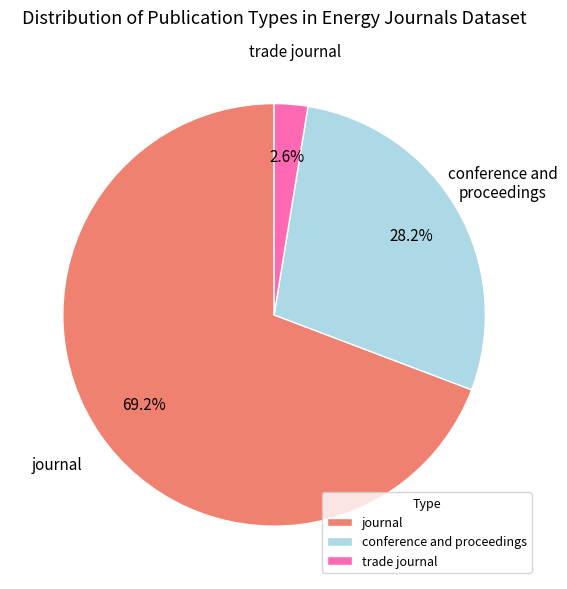

Does journal represent more than half of the total?

Yes